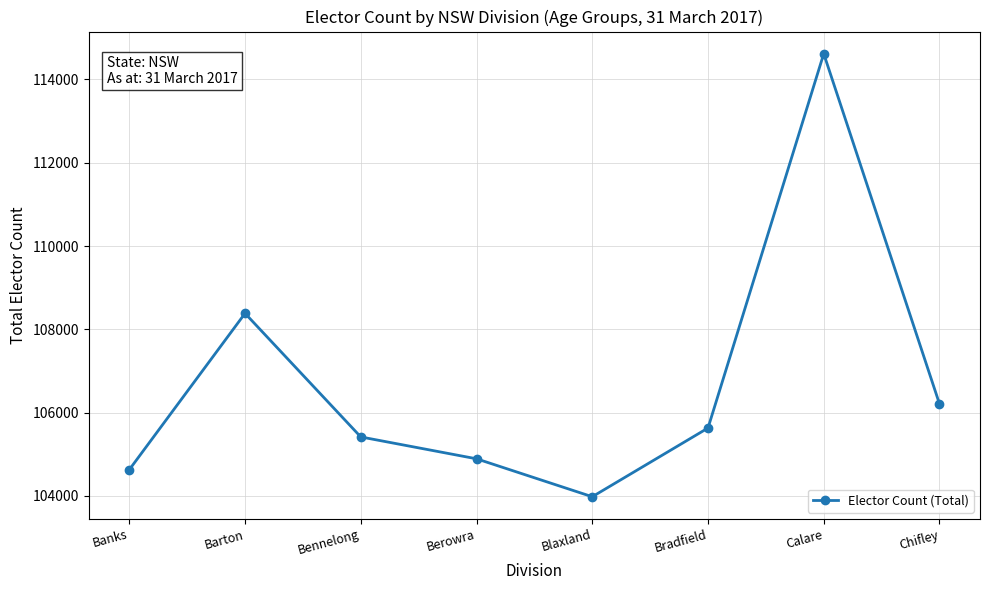

How many interior local valleys (lower than both neighbors) does the data have?

1